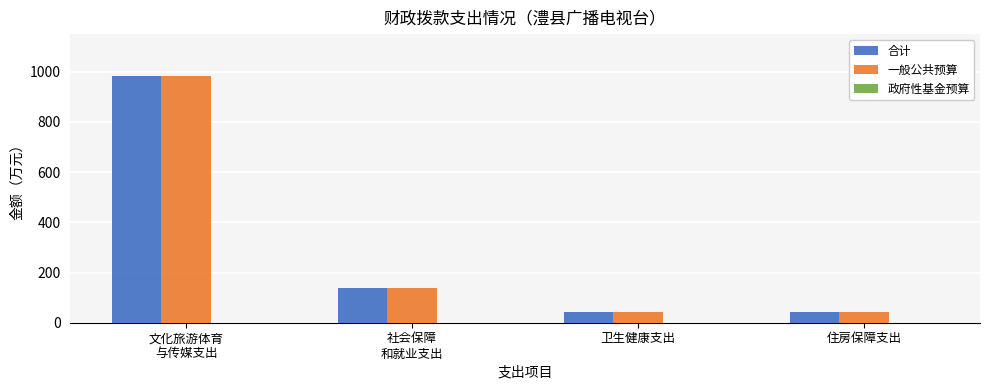

How many data points does each series have?

4